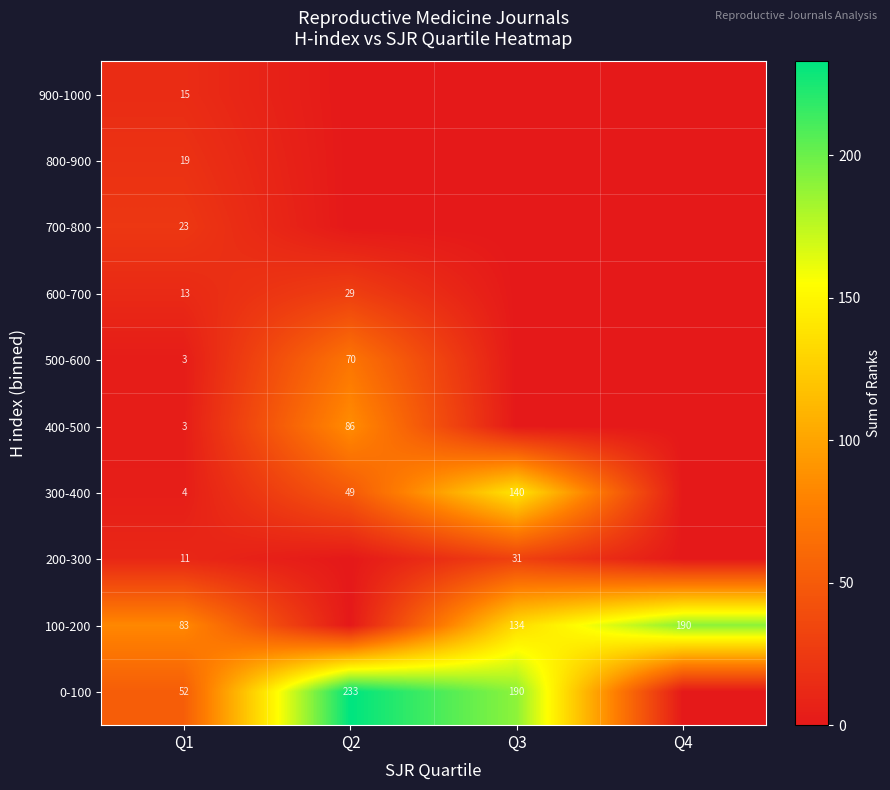

The 100-200 series shows 131 at Q4. True or false?

False